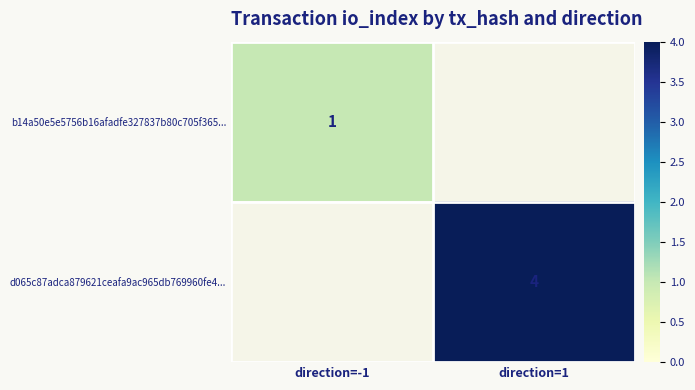

Which category has the highest value across all series?

direction=1